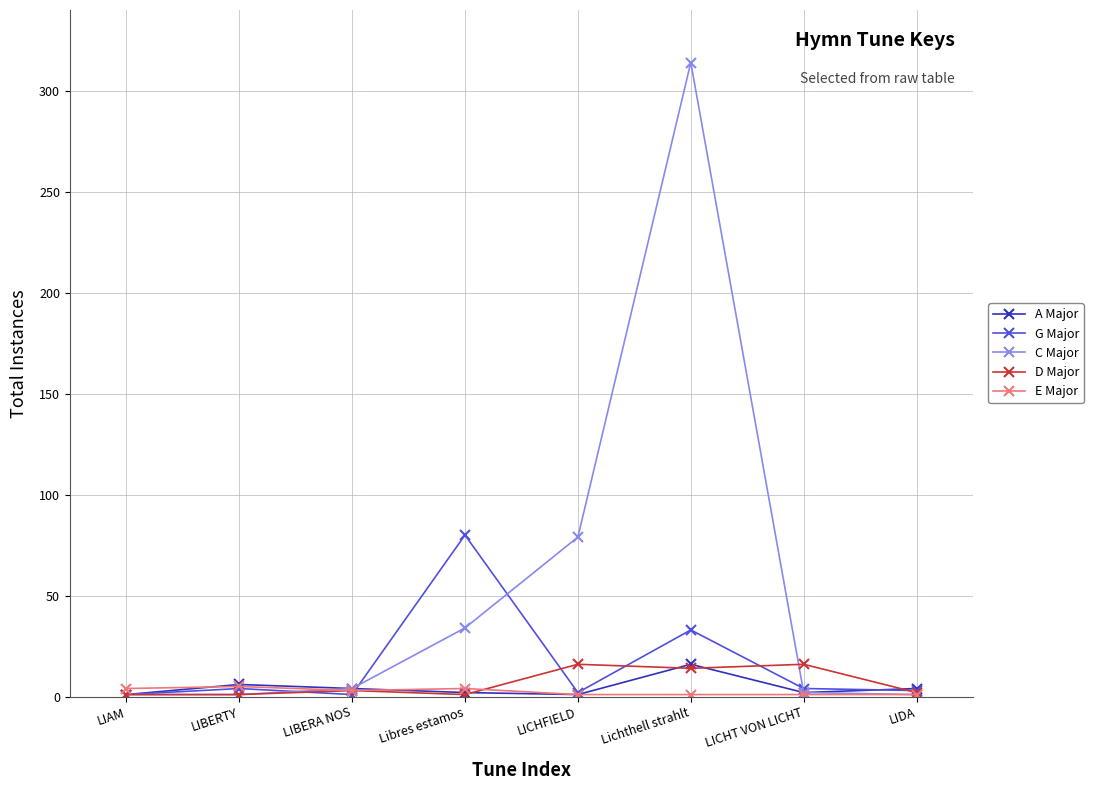

Is it true that C Major equals 4 at LIBERA NOS?

True